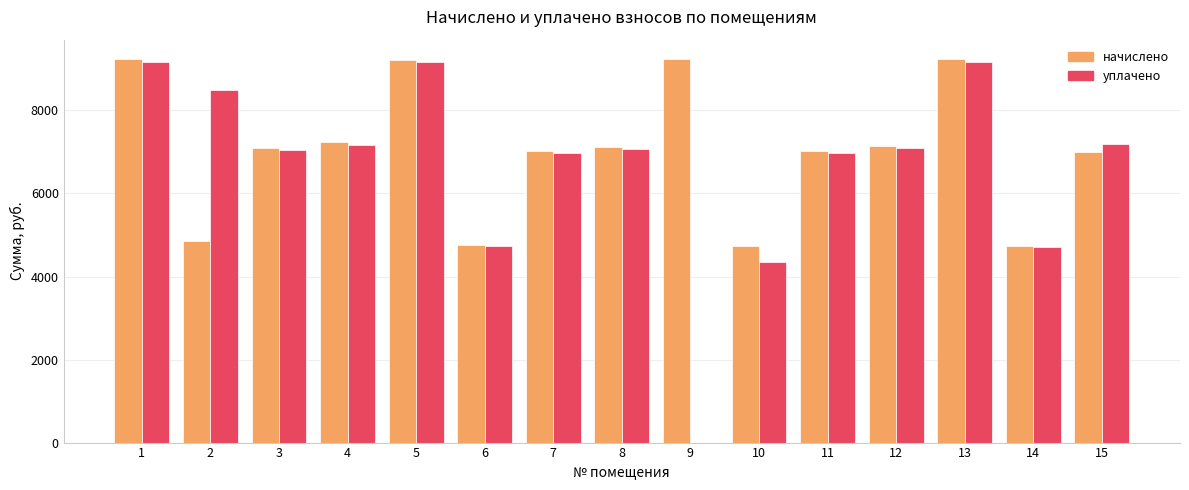

Is the value of уплачено at 7 greater than the value of начислено at 14?

Yes